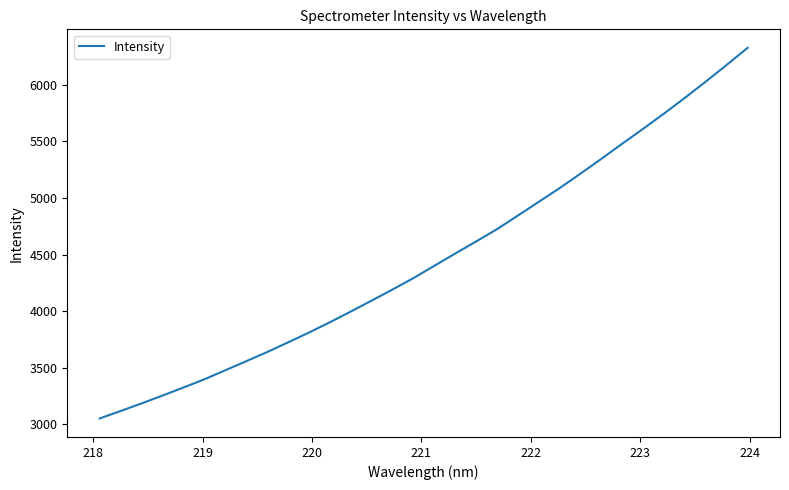

What is the minimum value shown in the chart?

3052.1